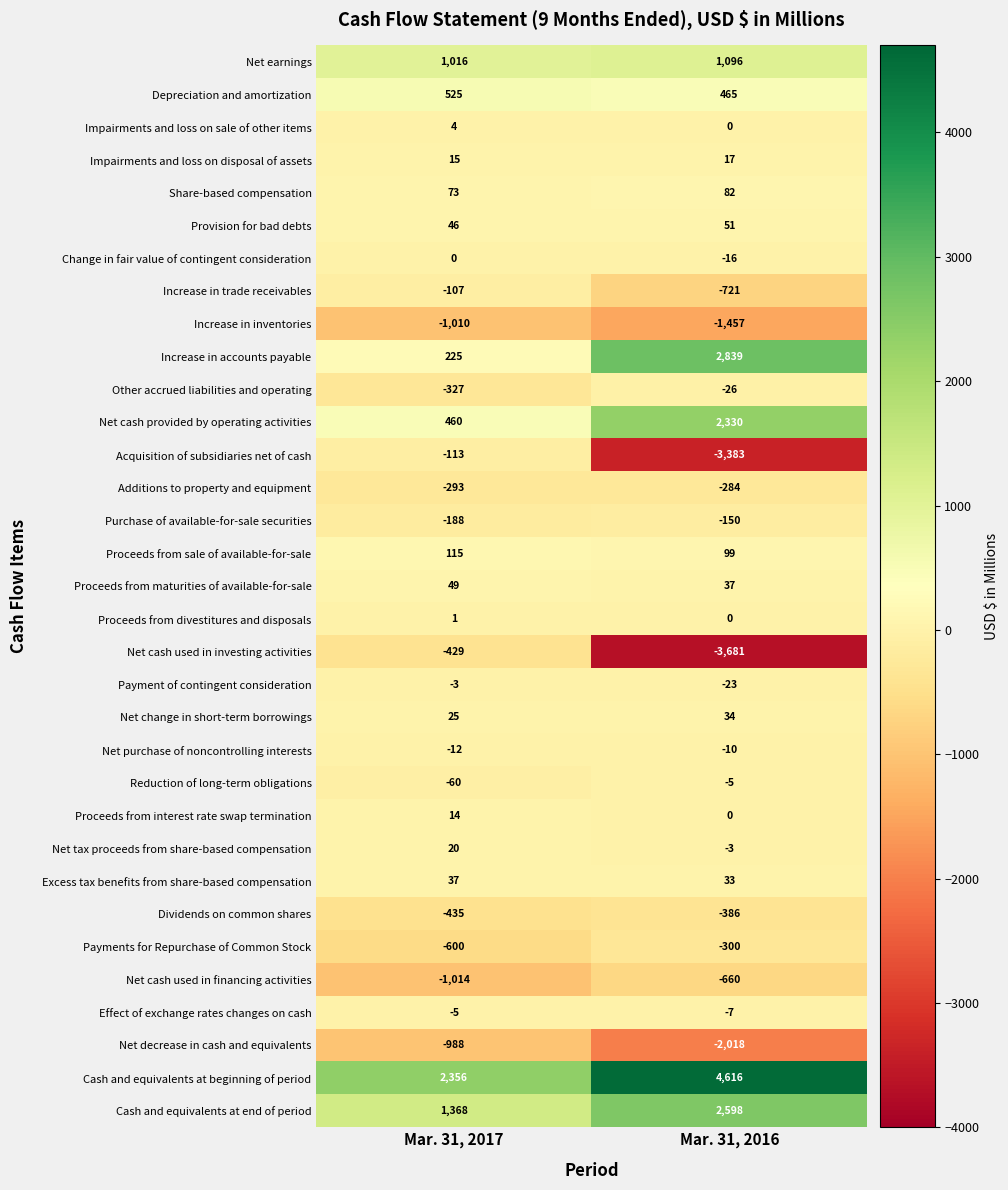

Count the number of categories in the chart.

2